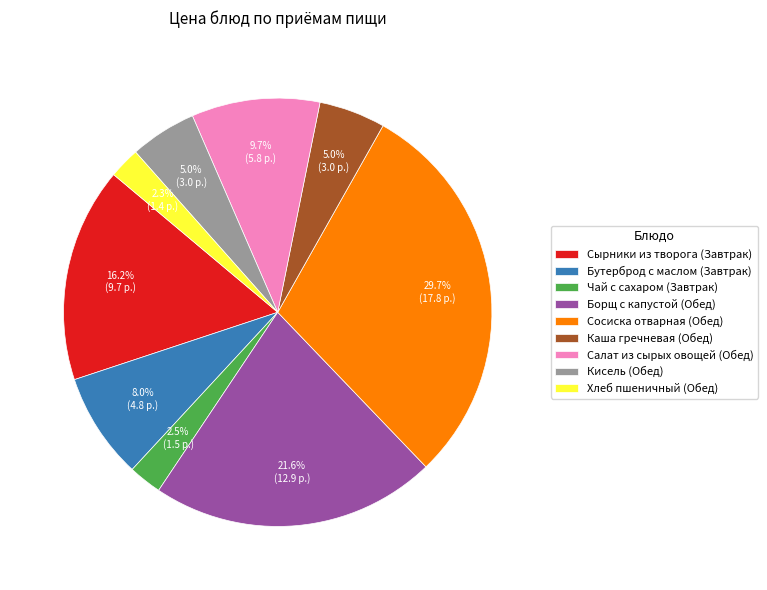

Combined, do Сосиска отварная (Обед) and Каша гречневая (Обед) account for over 50%?

No